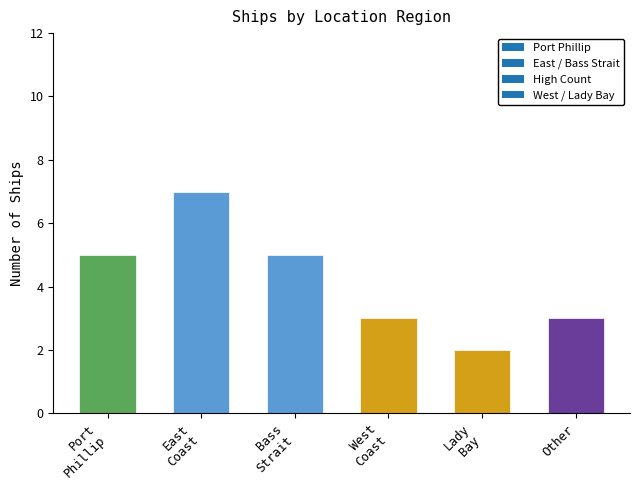

What is the value of the 1st bar from the left?

5